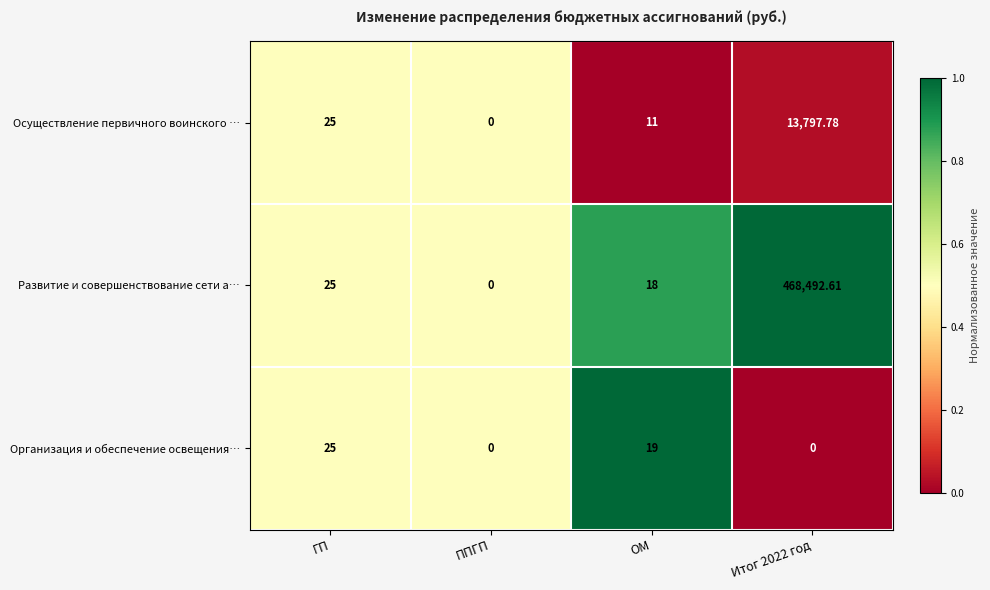

At Итог 2022 год, list the series in order from largest to smallest.

Развитие и совершенствование сети а…, Осуществление первичного воинского …, Организация и обеспечение освещения…